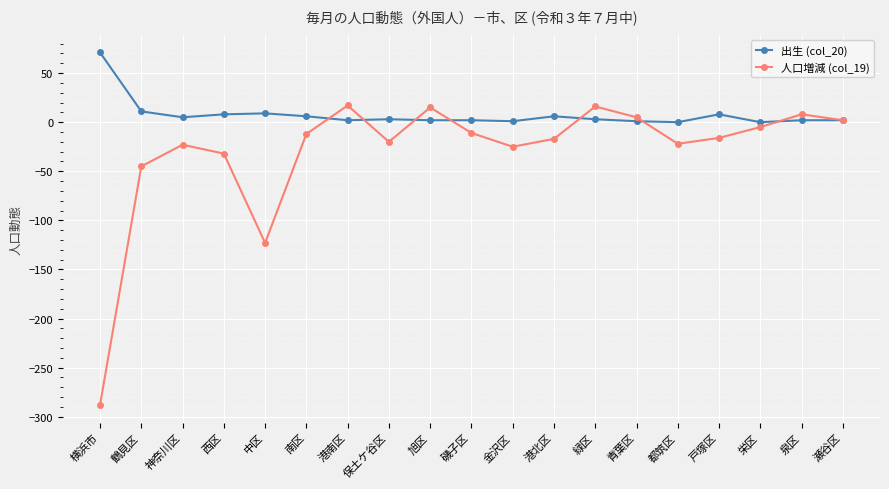

Between 鶴見区 and 神奈川区, which series saw the biggest shift?

人口増減 (col_19)